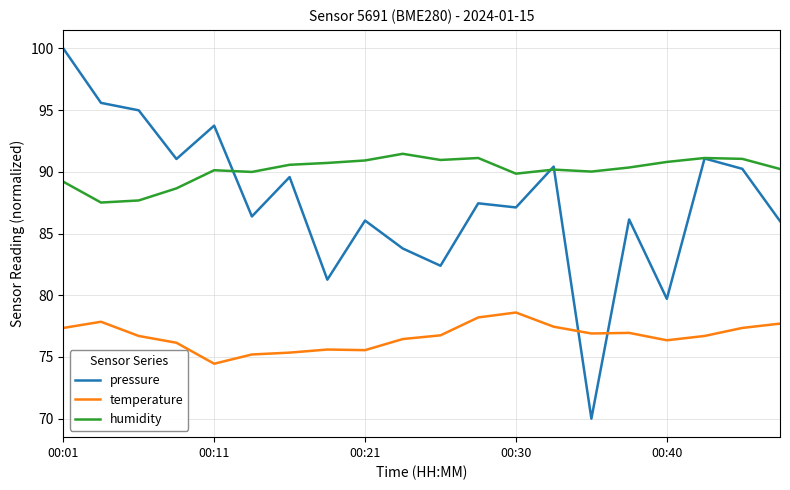

What is the minimum value for humidity?

87.5